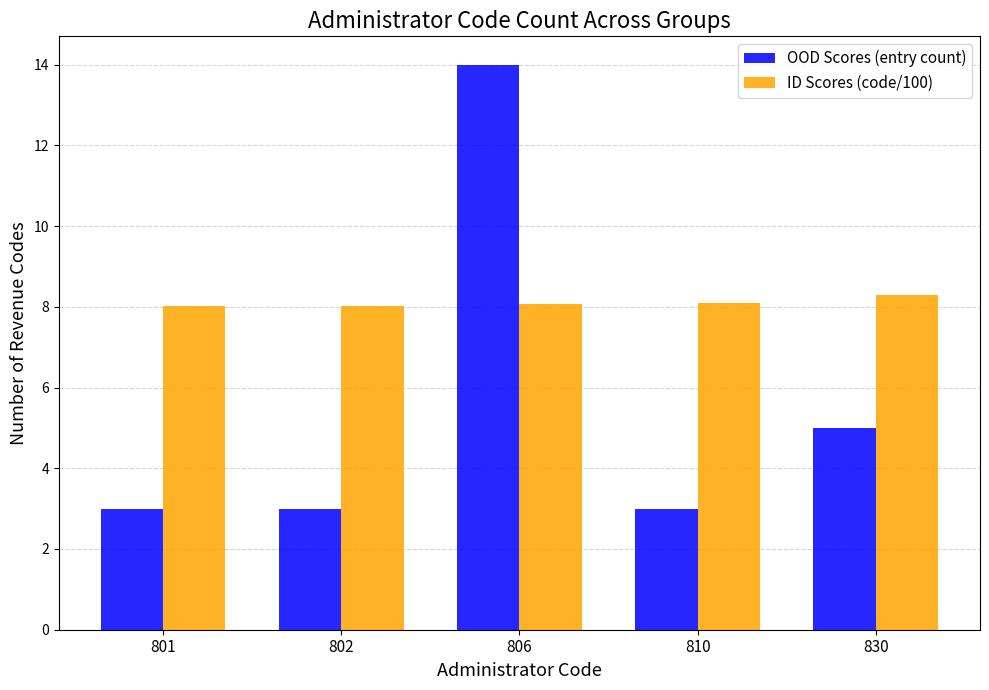

What are all the series names shown in the legend?

OOD Scores (entry count), ID Scores (code/100)